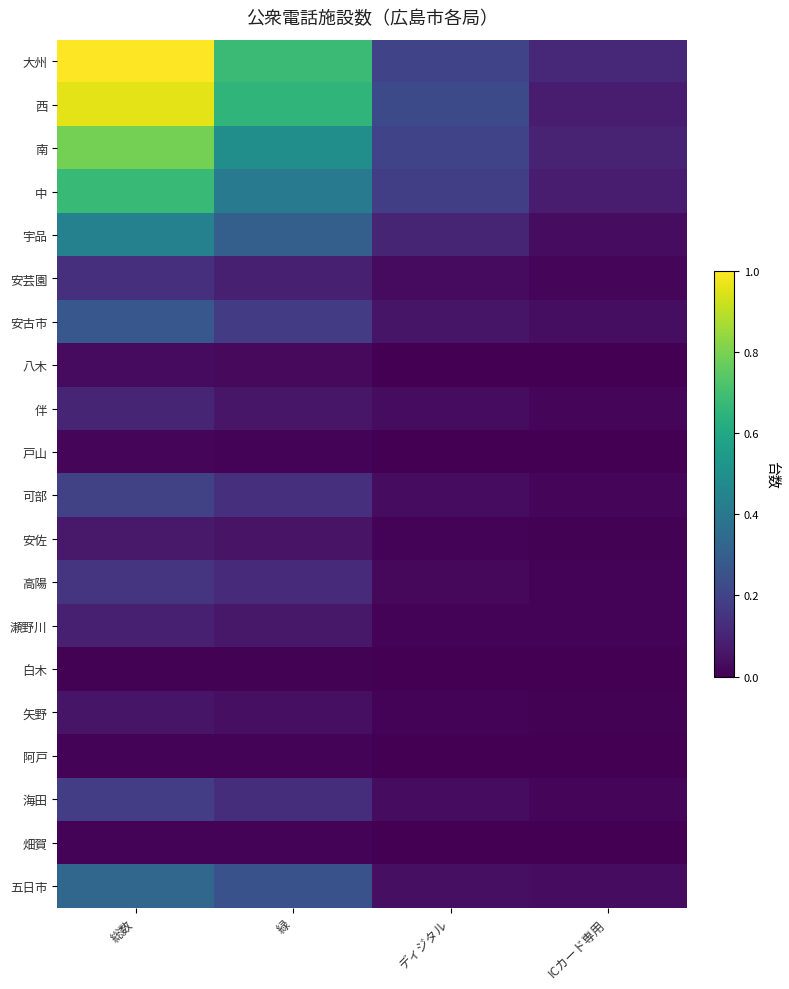

What is the spread (max minus min) of values at 総数?

1.0